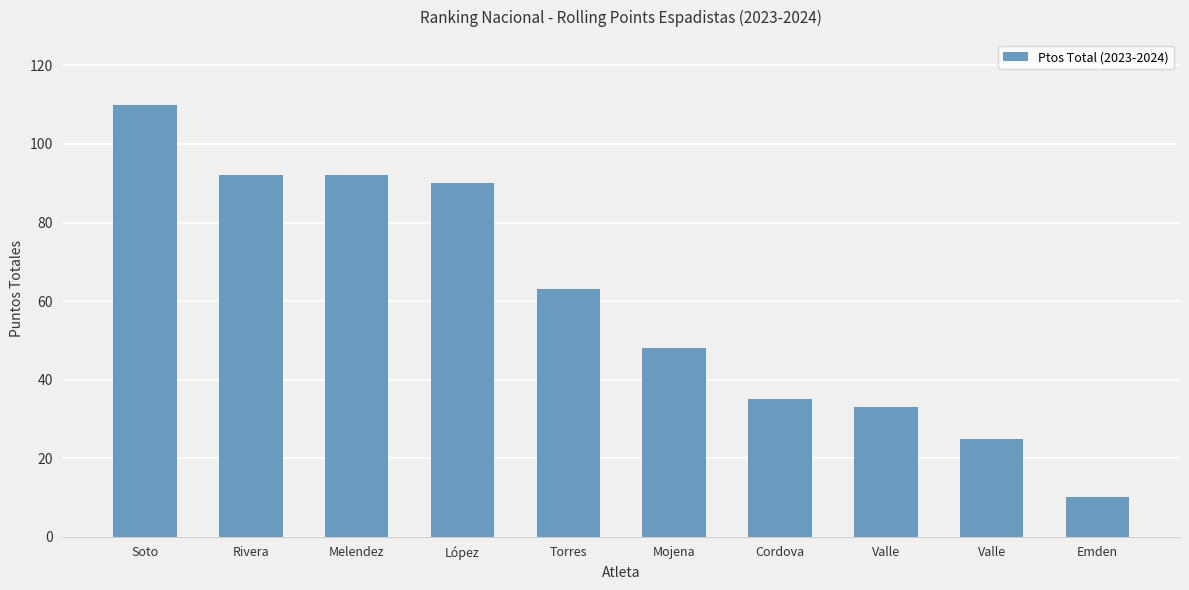

List the labels in order of value, smallest first.

Emden, Valle, Valle, Cordova, Mojena, Torres, López, Rivera, Melendez, Soto